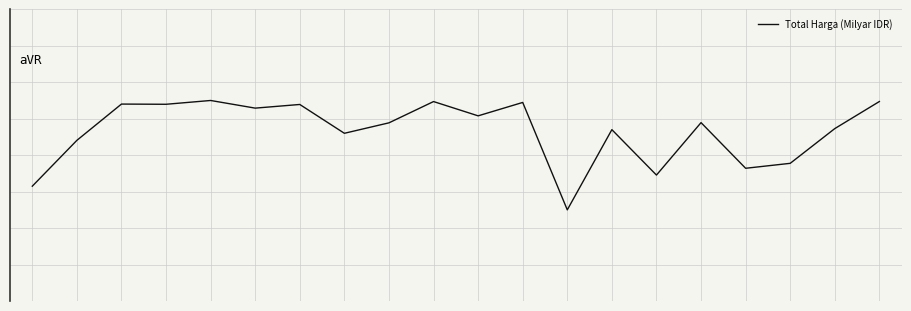

Reading left to right, transcribe all the data shown in this chart.

-0.2	0.1	0.3	0.3	0.3	0.3	0.3	0.1	0.2	0.3	0.2	0.3	-0.3	0.1	-0.1	0.2	-0.1	-0.0	0.1	0.3